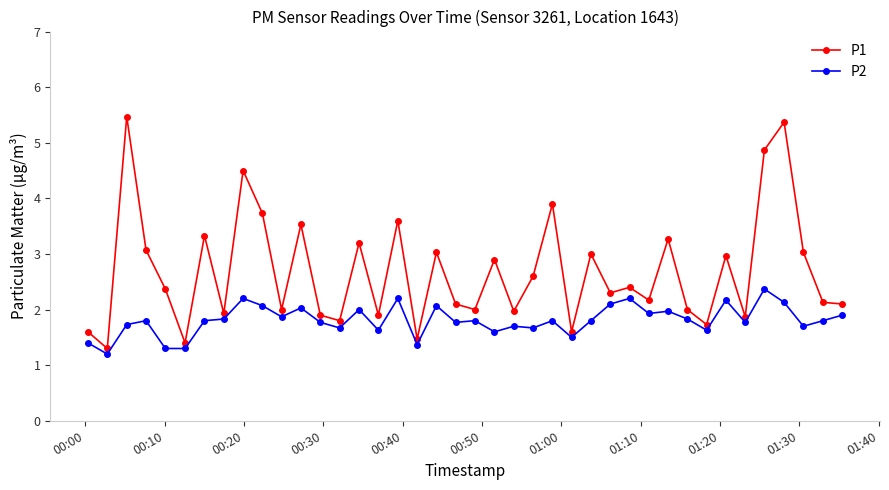

What is the minimum value shown in the chart?

1.2